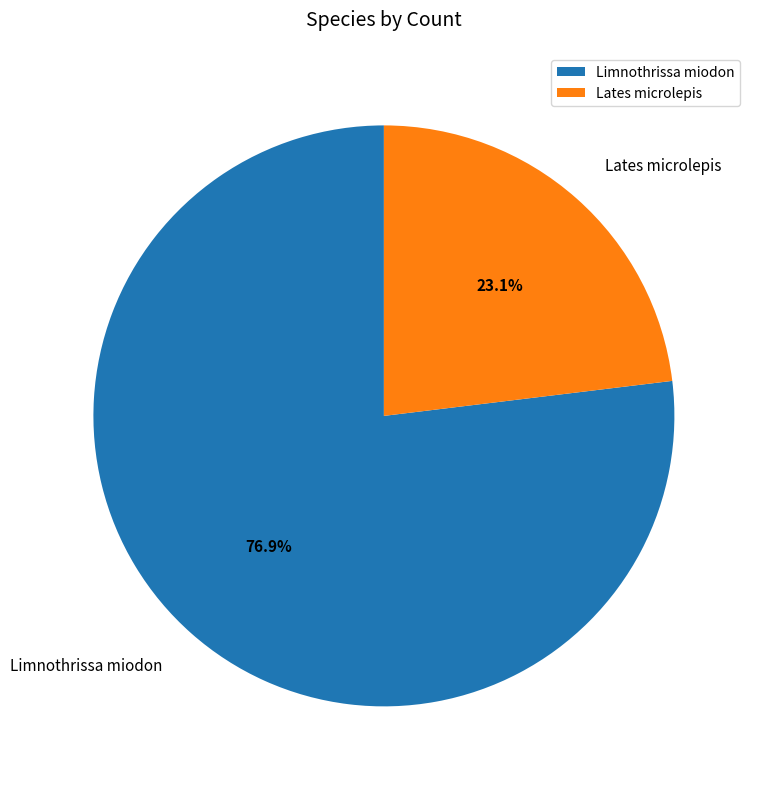

What is the ratio of the value at Lates microlepis to the value at Limnothrissa miodon?

0.3